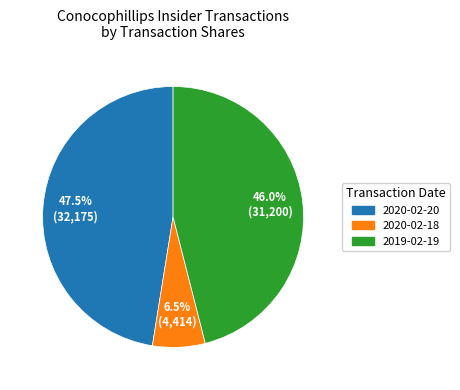

Do 2020-02-18 and 2019-02-19 together represent more than half of the pie?

Yes